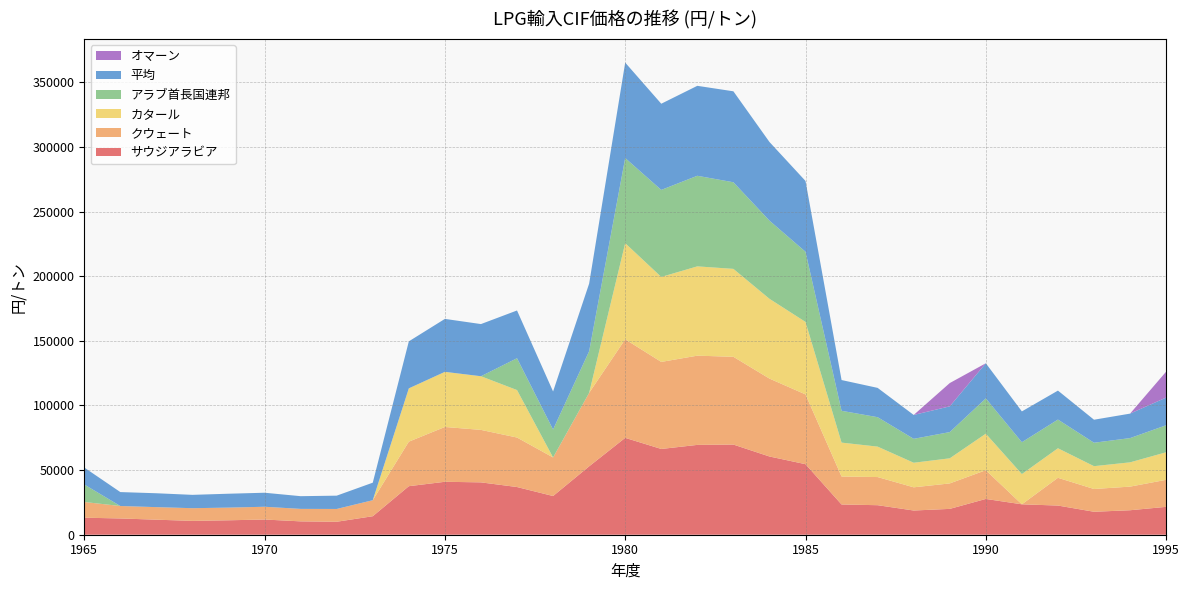

Reading left to right, list all the values displayed in this chart.

サウジアラビア: 1965=13171	1966=12586	1967=11637	1968=10712	1969=11170	1970=11764	1971=10331	1972=10031	1973=14314	1974=37543	1975=40952	1976=40500	1977=36893	1978=29937	1979=52902	1980=74932	1981=66338	1982=69489	1983=69742	1984=60518	1985=54563	1986=23395	1987=22840	1988=18731	1989=19988	1990=27678	1991=23519	1992=22565	1993=17761	1994=18940	1995=21566	1995=22535
クウェート: 1965=12148	1966=9624	1967=9702	1968=9806	1969=9802	1970=9866	1971=9655	1972=9895	1973=12390	1974=34446	1975=42396	1976=40588	1977=38287	1978=29831	1979=56830	1980=76226	1981=67336	1982=69012	1983=67887	1984=60256	1985=53964	1986=21630	1987=21767	1988=17939	1989=19697	1990=22223	1991=0	1992=21465	1993=17612	1994=18267	1995=20901	1995=20901
カタール: 1965=0	1966=0	1967=0	1968=0	1969=0	1970=0	1971=0	1972=0	1973=0	1974=41226	1975=42647	1976=41509	1977=36722	1978=0	1979=0	1980=74359	1981=65731	1982=69080	1983=68016	1984=61728	1985=56091	1986=26227	1987=23544	1988=19009	1989=19420	1990=28256	1991=23397	1992=22859	1993=17655	1994=18786	1995=21311	1995=21311
平均: 1965=13128	1966=10775	1967=10739	1968=10324	1969=10742	1970=10847	1971=9830	1972=10288	1973=13555	1974=36358	1975=40949	1976=40346	1977=36933	1978=29436	1979=52324	1980=73826	1981=66672	1982=69581	1983=70359	1984=60837	1985=54765	1986=23793	1987=22668	1988=18471	1989=19924	1990=27190	1991=23834	1992=22416	1993=17799	1994=18938	1995=21426	1995=21426
アラブ首長国連邦: 1965=13517	1966=0	1967=0	1968=0	1969=0	1970=0	1971=0	1972=0	1973=0	1974=0	1975=0	1976=0	1977=24625	1978=21599	1979=32198	1980=65862	1981=67308	1982=70072	1983=66993	1984=60471	1985=54253	1986=24604	1987=22763	1988=18501	1989=20281	1990=27279	1991=24642	1992=22180	1993=18134	1994=18743	1995=20890	1995=20890
オマーン: 1965=0	1966=0	1967=0	1968=0	1969=0	1970=0	1971=0	1972=0	1973=0	1974=0	1975=0	1976=0	1977=0	1978=0	1979=0	1980=0	1981=0	1982=0	1983=0	1984=0	1985=0	1986=0	1987=0	1988=0	1989=18003	1990=0	1991=0	1992=0	1993=0	1994=0	1995=20038	1995=20038